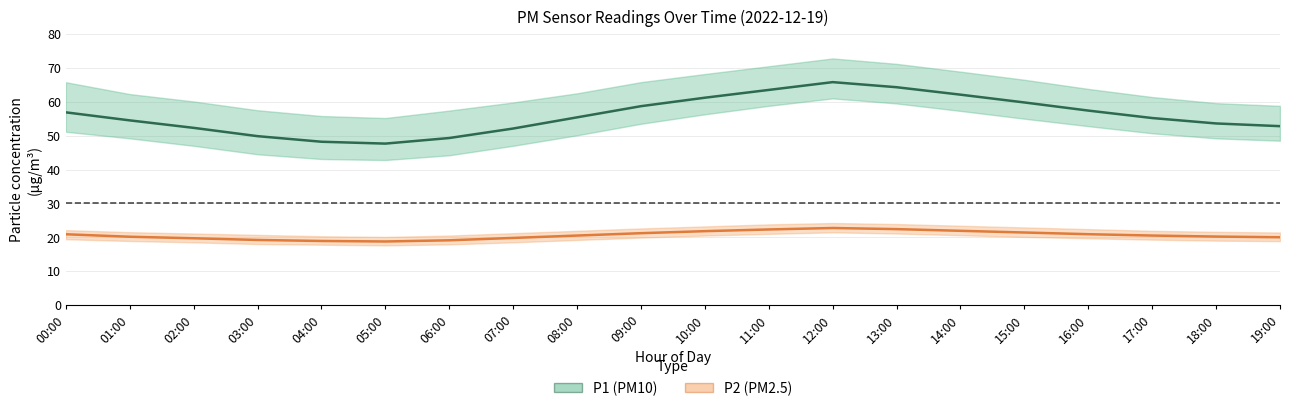

True or false: P1 (PM10) and P2 (PM2.5) intersect in this chart.

False